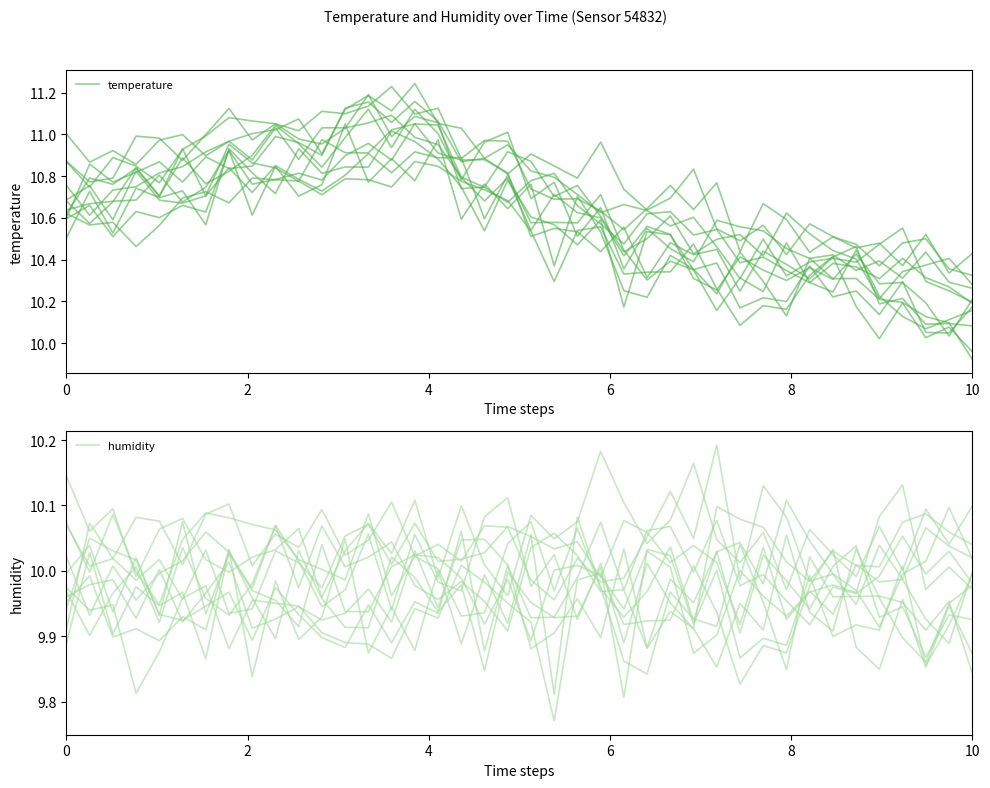

Rank the series at 25 from lowest to highest value.

humidity, temperature